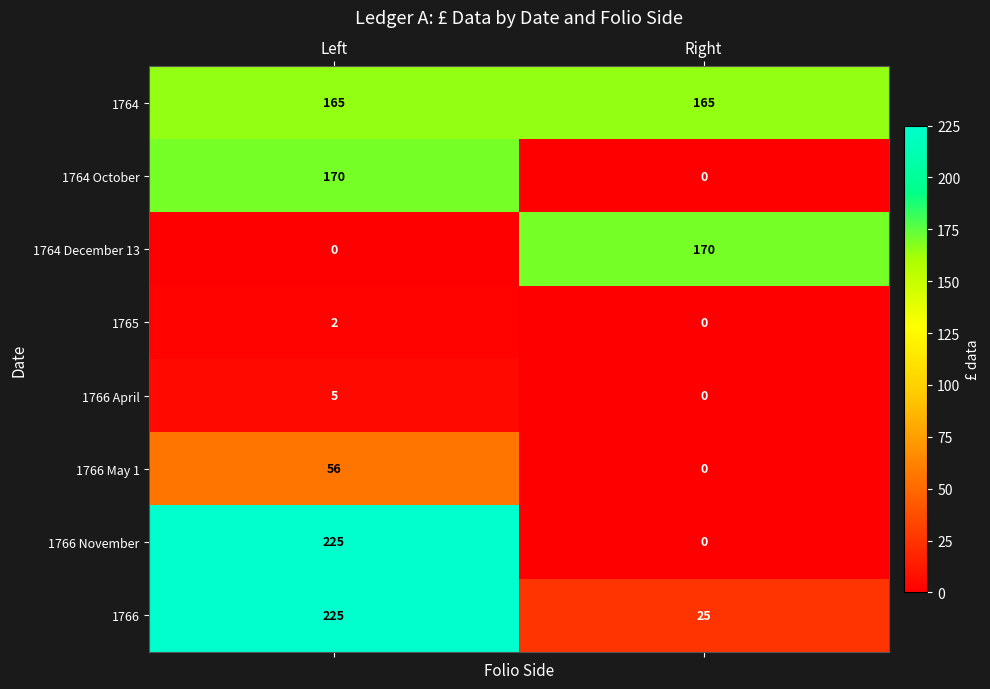

What is the difference between the 1766 November values at Right and Left?

225